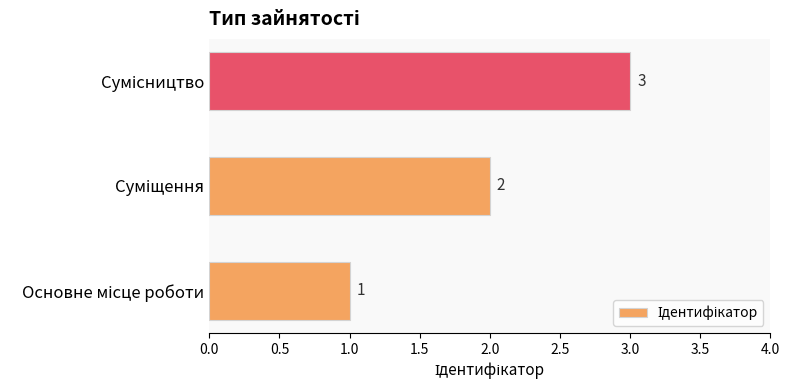

What is the minimum value shown in the chart?

1